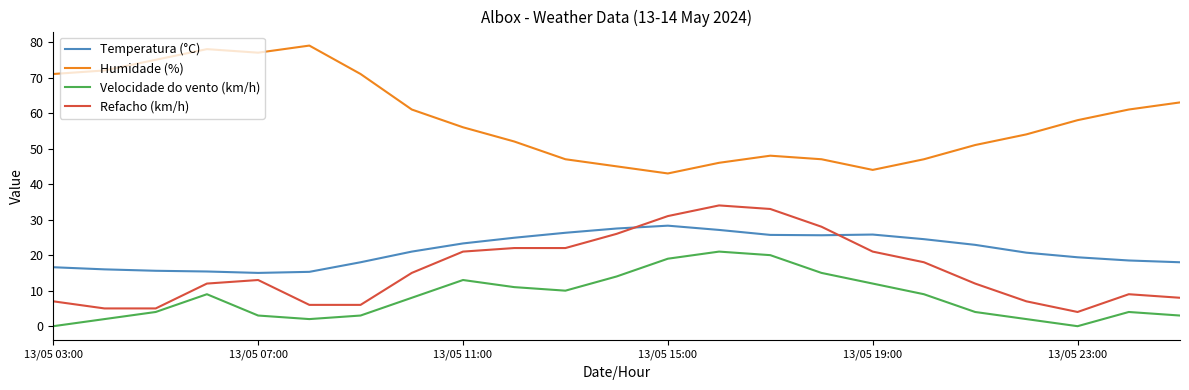

True or false: Refacho (km/h) has more than 2 points higher than both neighbors.

True